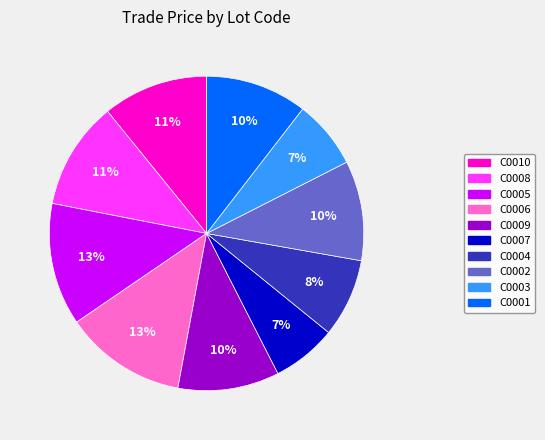

How many slices are in this pie chart?

10